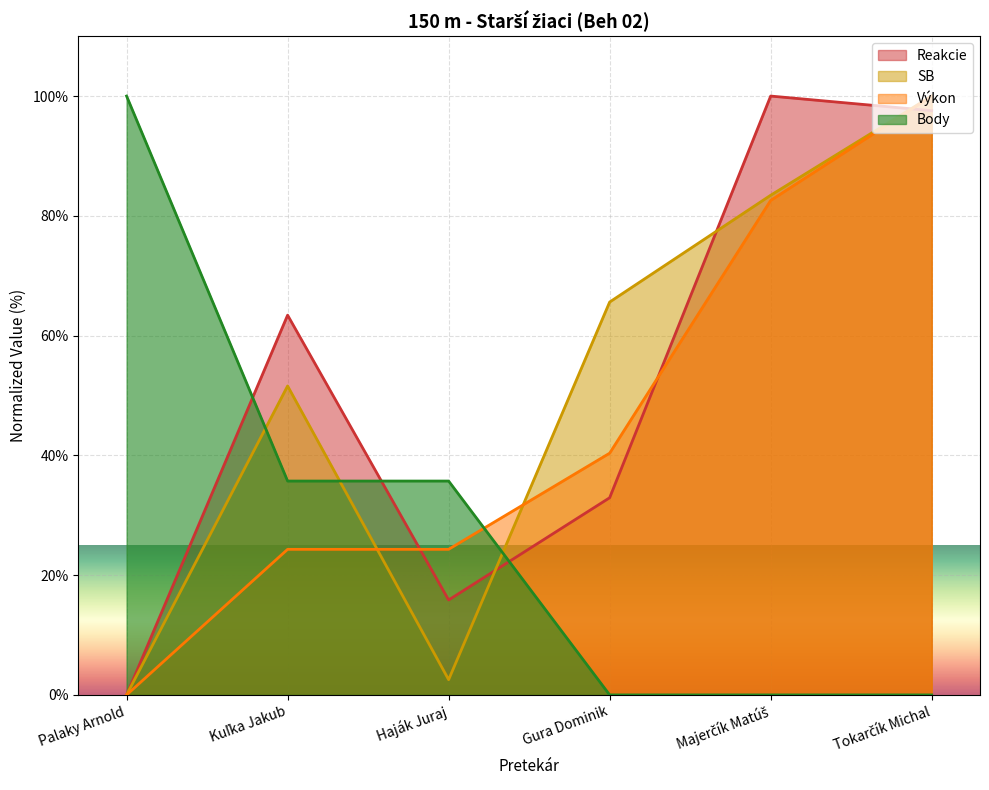

How many lines are shown in the chart?

4